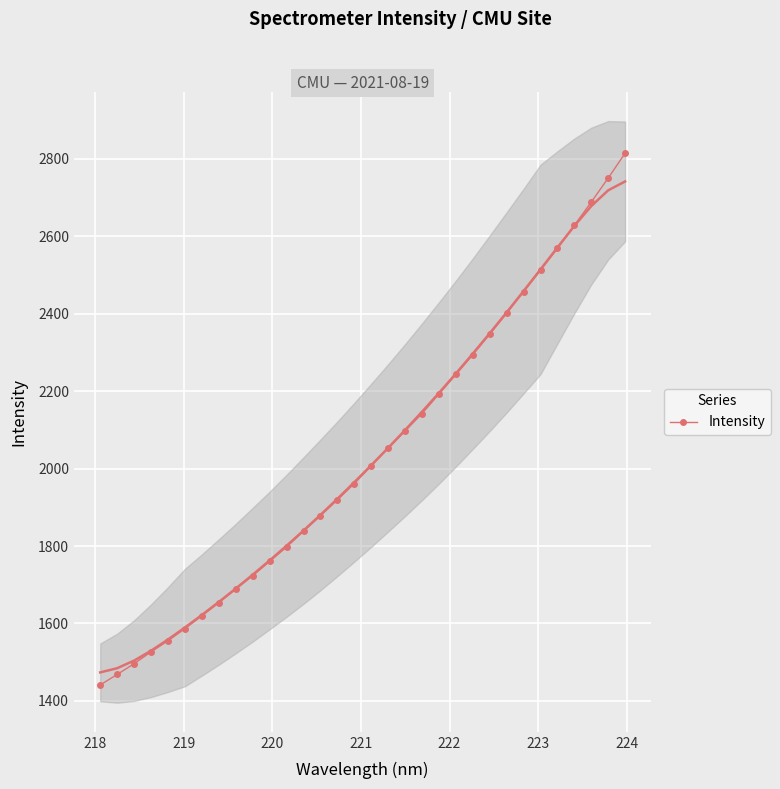

What is the minimum value for Intensity?

1441.3